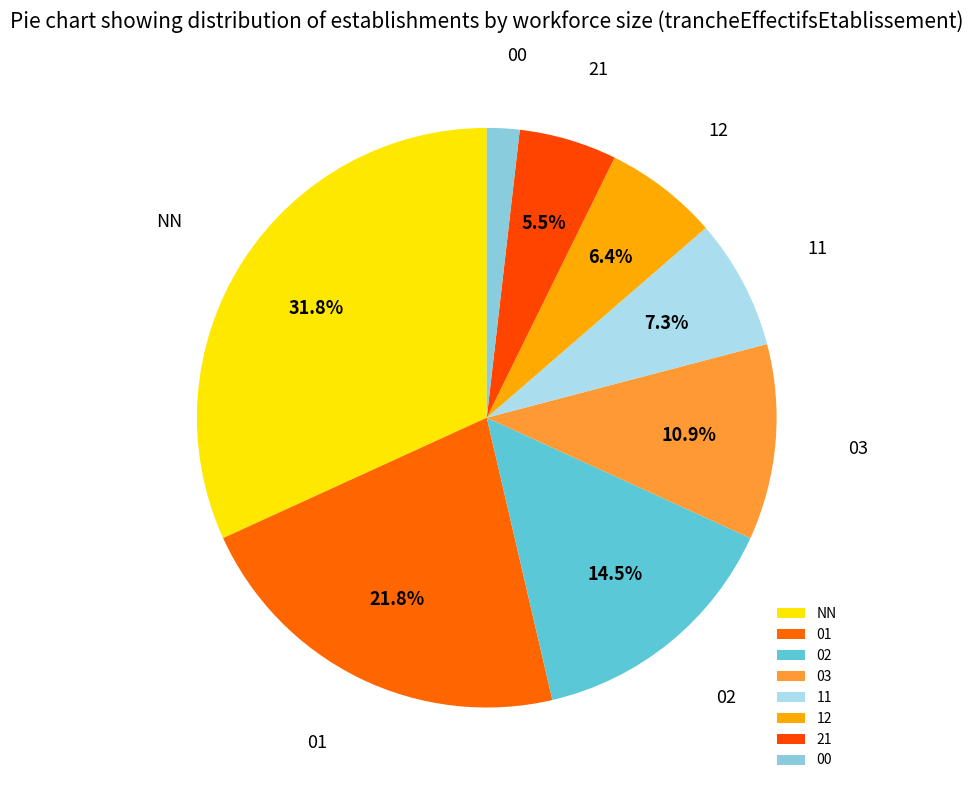

What is the smallest slice in the pie chart?

00